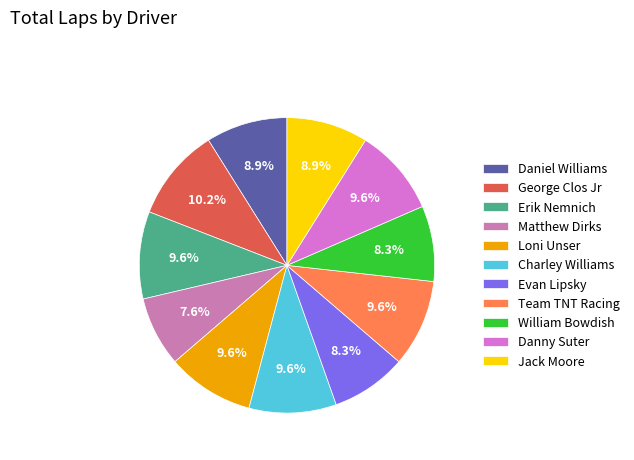

The Danny Suter slice represents 1% of the pie. True or false?

False